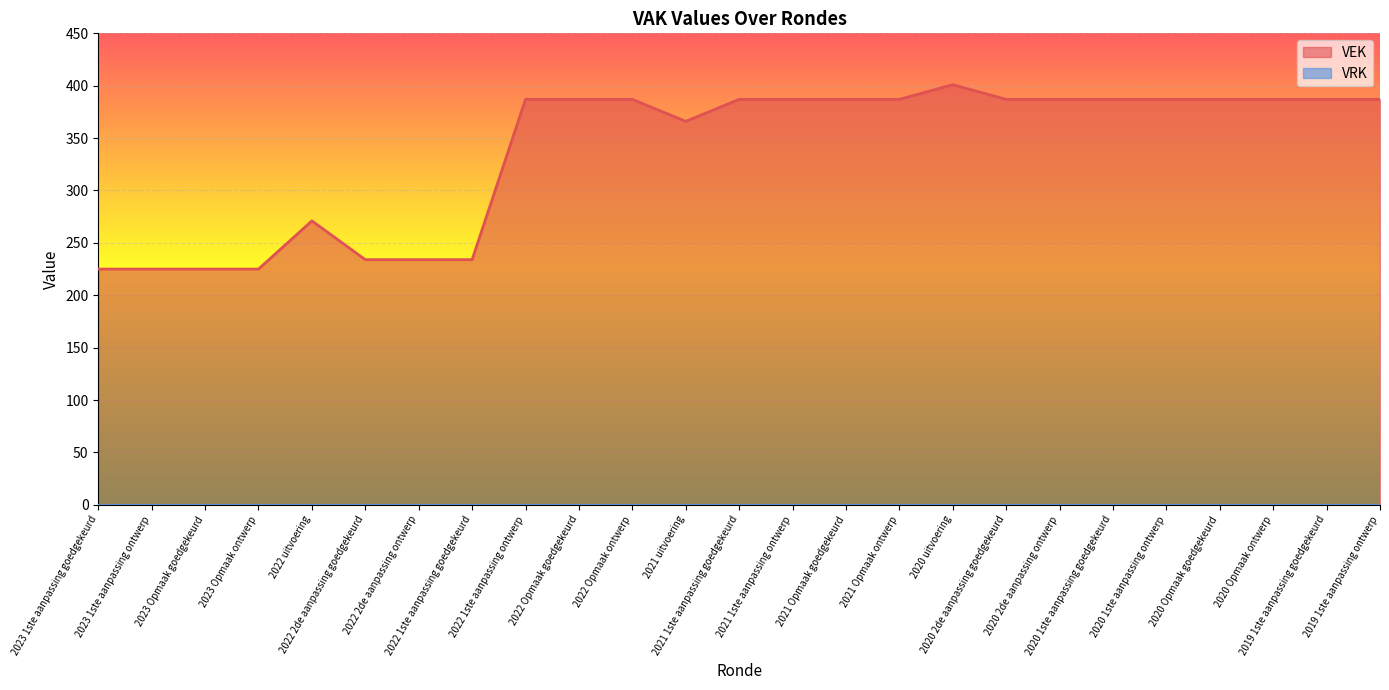

How many interior local peaks (higher than both neighbors) does the data have?

2